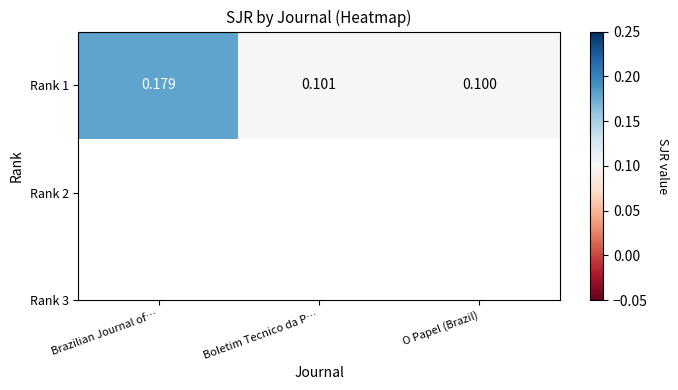

Which label corresponds to the smallest value in the chart?

O Papel (Brazil)